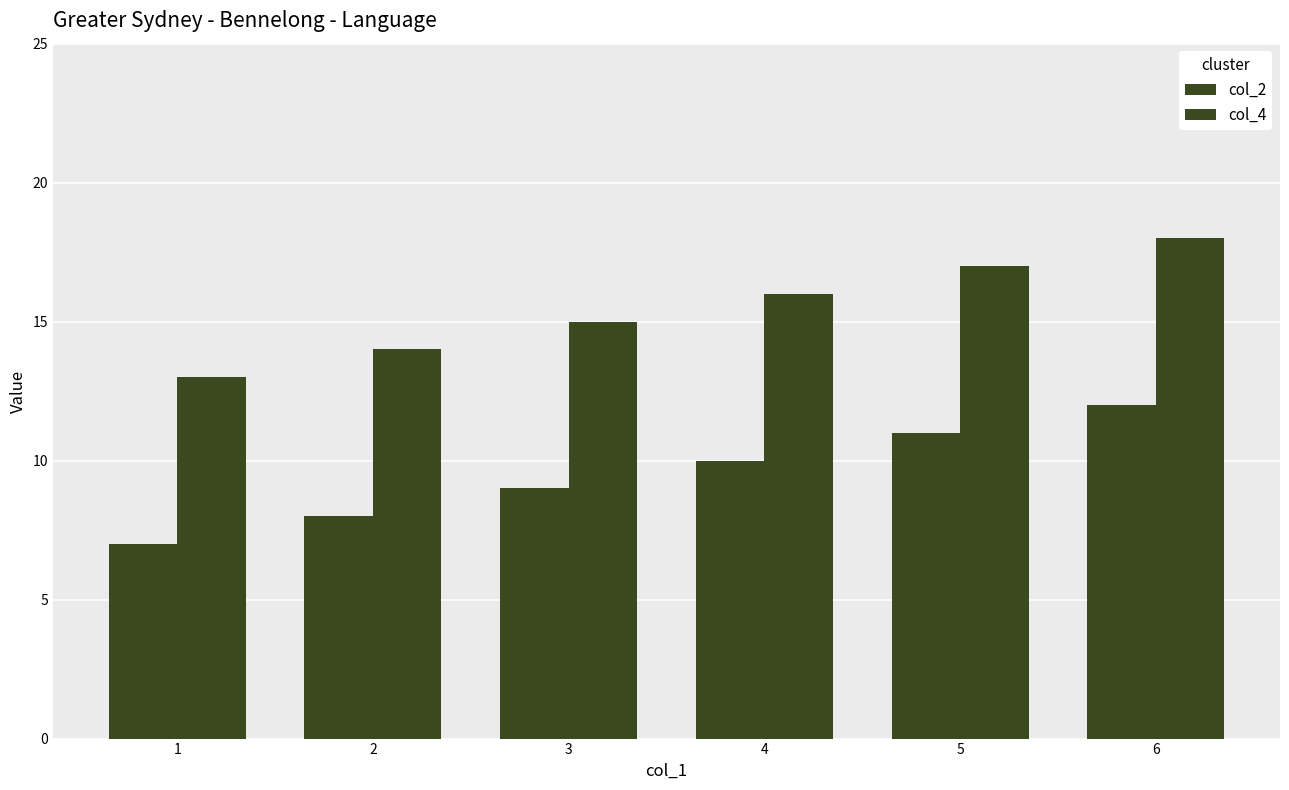

Where does the col_4 series first go above 16?

5